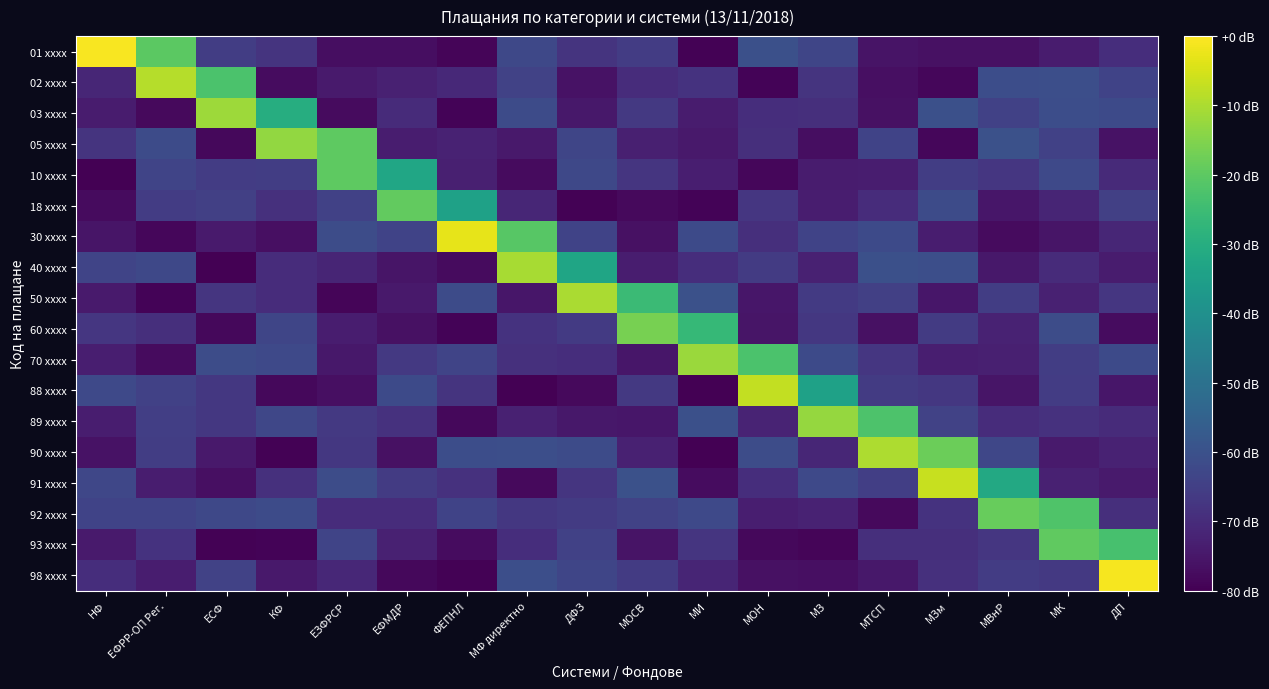

Reading right to left, list all the values displayed in this chart.

01 xxxx: ДП=-69.5	МК=-73.9	МВнР=-76.3	МЗм=-76.4	МТСП=-75.8	МЗ=-63.4	МОН=-60.6	МИ=-79.6	МОСВ=-65.8	ДФЗ=-68.0	МФ директно=-62.7	ФЕПНЛ=-78.8	ЕФМДР=-76.9	ЕЗФРСР=-76.9	КФ=-68.0	ЕСФ=-65.4	ЕФРР-ОП Рег.=-20.2	НФ=-0.9
02 xxxx: ДП=-63.8	МК=-60.7	МВнР=-61.0	МЗм=-78.7	МТСП=-76.6	МЗ=-67.8	МОН=-79.1	МИ=-68.2	МОСВ=-69.7	ДФЗ=-76.0	МФ директно=-64.3	ФЕПНЛ=-70.9	ЕФМДР=-72.7	ЕЗФРСР=-74.2	КФ=-77.2	ЕСФ=-22.8	ЕФРР-ОП Рег.=-8.9	НФ=-71.4
03 xxxx: ДП=-62.1	МК=-61.2	МВнР=-64.5	МЗм=-60.6	МТСП=-76.3	МЗ=-69.1	МОН=-69.6	МИ=-73.8	МОСВ=-66.7	ДФЗ=-74.8	МФ директно=-61.8	ФЕПНЛ=-79.3	ЕФМДР=-70.1	ЕЗФРСР=-77.6	КФ=-30.0	ЕСФ=-11.6	ЕФРР-ОП Рег.=-78.0	НФ=-73.9
05 xxxx: ДП=-76.0	МК=-64.6	МВнР=-60.3	МЗм=-78.5	МТСП=-64.0	МЗ=-77.2	МОН=-69.1	МИ=-74.4	МОСВ=-72.9	ДФЗ=-63.4	МФ директно=-74.6	ФЕПНЛ=-72.2	ЕФМДР=-73.5	ЕЗФРСР=-19.8	КФ=-12.9	ЕСФ=-78.2	ЕФРР-ОП Рег.=-61.6	НФ=-68.0
10 xxxx: ДП=-70.6	МК=-62.3	МВнР=-67.2	МЗм=-65.4	МТСП=-73.5	МЗ=-73.8	МОН=-78.7	МИ=-73.4	МОСВ=-67.5	ДФЗ=-62.7	МФ директно=-77.7	ФЕПНЛ=-72.8	ЕФМДР=-32.7	ЕЗФРСР=-19.7	КФ=-65.4	ЕСФ=-65.9	ЕФРР-ОП Рег.=-63.7	НФ=-79.9
18 xxxx: ДП=-64.9	МК=-71.8	МВнР=-75.0	МЗм=-61.8	МТСП=-69.8	МЗ=-73.7	МОН=-67.3	МИ=-79.4	МОСВ=-77.8	ДФЗ=-79.5	МФ директно=-71.4	ФЕПНЛ=-34.2	ЕФМДР=-19.1	ЕЗФРСР=-64.6	КФ=-68.8	ЕСФ=-64.8	ЕФРР-ОП Рег.=-65.7	НФ=-77.6
30 xxxx: ДП=-71.5	МК=-75.4	МВнР=-77.8	МЗм=-73.6	МТСП=-62.1	МЗ=-63.9	МОН=-69.2	МИ=-62.1	МОСВ=-76.3	ДФЗ=-63.9	МФ директно=-20.9	ФЕПНЛ=-2.9	ЕФМДР=-63.8	ЕЗФРСР=-61.4	КФ=-76.8	ЕСФ=-74.2	ЕФРР-ОП Рег.=-78.5	НФ=-75.4
40 xxxx: ДП=-74.0	МК=-70.1	МВнР=-75.0	МЗм=-60.8	МТСП=-60.6	МЗ=-72.7	МОН=-65.9	МИ=-69.6	МОСВ=-73.5	ДФЗ=-33.0	МФ директно=-10.5	ФЕПНЛ=-77.6	ЕФМДР=-75.6	ЕЗФРСР=-71.7	КФ=-69.8	ЕСФ=-79.9	ЕФРР-ОП Рег.=-62.8	НФ=-63.6
50 xxxx: ДП=-67.4	МК=-72.6	МВнР=-65.4	МЗм=-75.2	МТСП=-64.8	МЗ=-66.6	МОН=-75.2	МИ=-60.3	МОСВ=-25.5	ДФЗ=-10.2	МФ директно=-75.2	ФЕПНЛ=-61.8	ЕФМДР=-74.4	ЕЗФРСР=-79.0	КФ=-69.9	ЕСФ=-67.8	ЕФРР-ОП Рег.=-79.3	НФ=-74.3
60 xxxx: ДП=-77.2	МК=-61.3	МВнР=-72.3	МЗм=-66.2	МТСП=-76.5	МЗ=-67.1	МОН=-75.5	МИ=-26.3	МОСВ=-16.5	ДФЗ=-66.4	МФ директно=-68.2	ФЕПНЛ=-79.2	ЕФМДР=-76.3	ЕЗФРСР=-73.6	КФ=-63.3	ЕСФ=-78.2	ЕФРР-ОП Рег.=-69.3	НФ=-67.3
70 xxxx: ДП=-62.1	МК=-65.5	МВнР=-73.0	МЗм=-73.2	МТСП=-67.3	МЗ=-62.0	МОН=-22.7	МИ=-12.0	МОСВ=-75.2	ДФЗ=-69.4	МФ директно=-68.9	ФЕПНЛ=-63.7	ЕФМДР=-66.8	ЕЗФРСР=-74.8	КФ=-62.5	ЕСФ=-61.5	ЕФРР-ОП Рег.=-77.7	НФ=-73.2
88 xxxx: ДП=-75.3	МК=-65.8	МВнР=-75.5	МЗм=-67.0	МТСП=-66.2	МЗ=-34.1	МОН=-7.3	МИ=-79.9	МОСВ=-66.7	ДФЗ=-78.0	МФ директно=-79.8	ФЕПНЛ=-67.9	ЕФМДР=-62.0	ЕЗФРСР=-76.8	КФ=-78.3	ЕСФ=-67.2	ЕФРР-ОП Рег.=-64.4	НФ=-62.3
89 xxxx: ДП=-70.1	МК=-68.5	МВнР=-69.9	МЗм=-64.1	МТСП=-22.5	МЗ=-12.5	МОН=-72.1	МИ=-60.5	МОСВ=-75.1	ДФЗ=-74.7	МФ директно=-72.6	ФЕПНЛ=-78.1	ЕФМДР=-68.6	ЕЗФРСР=-66.8	КФ=-63.0	ЕСФ=-67.0	ЕФРР-ОП Рег.=-65.1	НФ=-73.5
90 xxxx: ДП=-72.3	МК=-74.1	МВнР=-62.9	МЗм=-17.9	МТСП=-9.9	МЗ=-71.4	МОН=-61.4	МИ=-79.7	МОСВ=-72.6	ДФЗ=-61.7	МФ директно=-60.9	ФЕПНЛ=-61.2	ЕФМДР=-76.5	ЕЗФРСР=-67.1	КФ=-79.5	ЕСФ=-74.4	ЕФРР-ОП Рег.=-65.6	НФ=-76.1
91 xxxx: ДП=-74.1	МК=-72.8	МВнР=-31.7	МЗм=-6.8	МТСП=-65.2	МЗ=-62.5	МОН=-69.6	МИ=-77.2	МОСВ=-60.2	ДФЗ=-67.7	МФ директно=-78.1	ФЕПНЛ=-68.6	ЕФМДР=-66.1	ЕЗФРСР=-61.3	КФ=-68.9	ЕСФ=-76.6	ЕФРР-ОП Рег.=-73.7	НФ=-63.0
92 xxxx: ДП=-69.1	МК=-22.2	МВнР=-18.6	МЗм=-68.4	МТСП=-78.1	МЗ=-72.5	МОН=-73.2	МИ=-62.2	МОСВ=-64.1	ДФЗ=-66.0	МФ директно=-67.0	ФЕПНЛ=-64.0	ЕФМДР=-70.0	ЕЗФРСР=-69.8	КФ=-61.7	ЕСФ=-62.7	ЕФРР-ОП Рег.=-63.8	НФ=-63.8
93 xxxx: ДП=-23.3	МК=-19.5	МВнР=-67.3	МЗм=-69.2	МТСП=-69.4	МЗ=-79.0	МОН=-78.3	МИ=-67.5	МОСВ=-75.7	ДФЗ=-64.6	МФ директно=-69.6	ФЕПНЛ=-77.5	ЕФМДР=-72.8	ЕЗФРСР=-63.5	КФ=-79.3	ЕСФ=-79.4	ЕФРР-ОП Рег.=-68.2	НФ=-74.3
98 xxxx: ДП=-1.2	МК=-66.8	МВнР=-65.7	МЗм=-69.0	МТСП=-75.0	МЗ=-76.9	МОН=-76.5	МИ=-71.8	МОСВ=-66.1	ДФЗ=-63.3	МФ директно=-60.7	ФЕПНЛ=-79.5	ЕФМДР=-78.4	ЕЗФРСР=-71.2	КФ=-74.6	ЕСФ=-64.1	ЕФРР-ОП Рег.=-73.5	НФ=-69.7